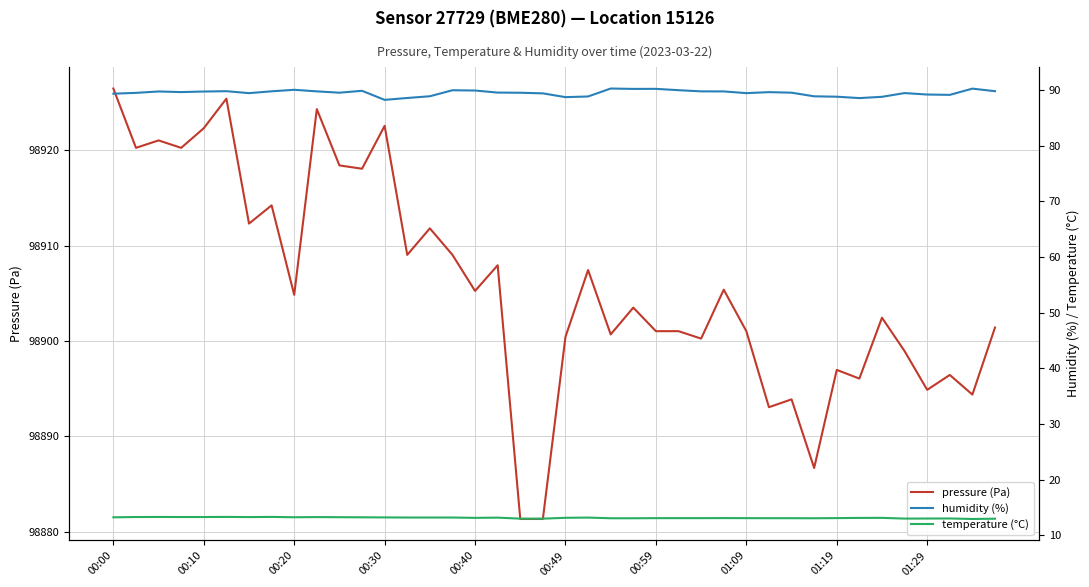

In humidity (%), how many points are lower than both neighbors (excluding endpoints)?

9